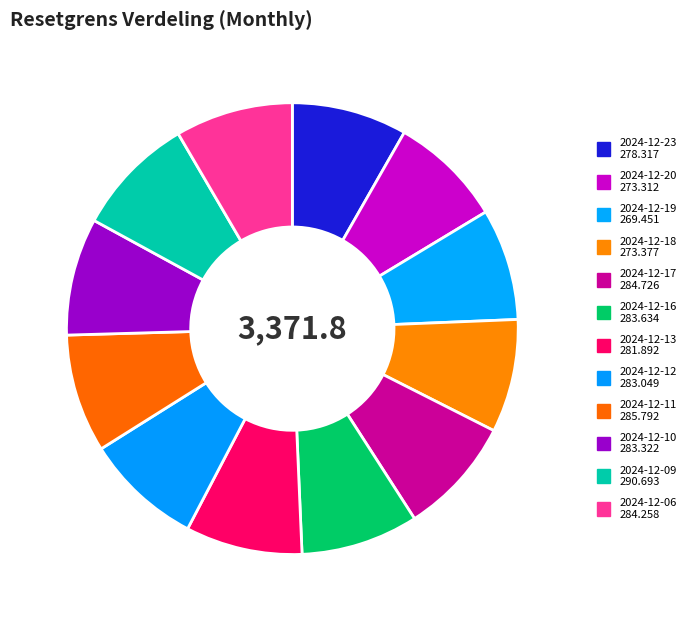

Does any single category account for the majority?

No